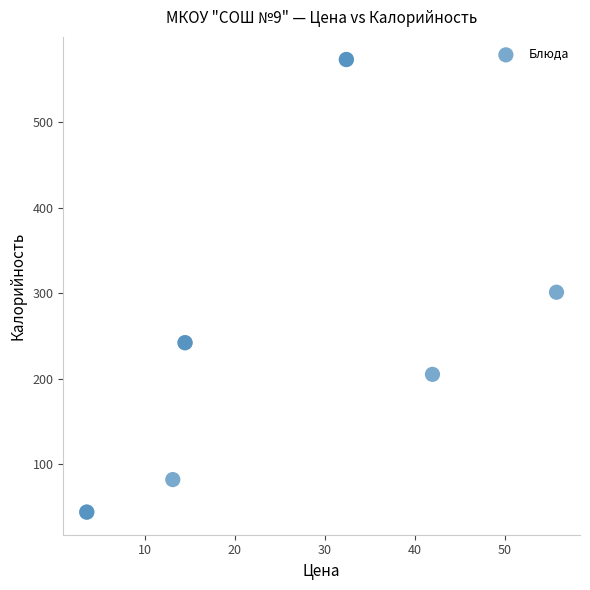

What Y value in the scatter plot is closest to 308?

301